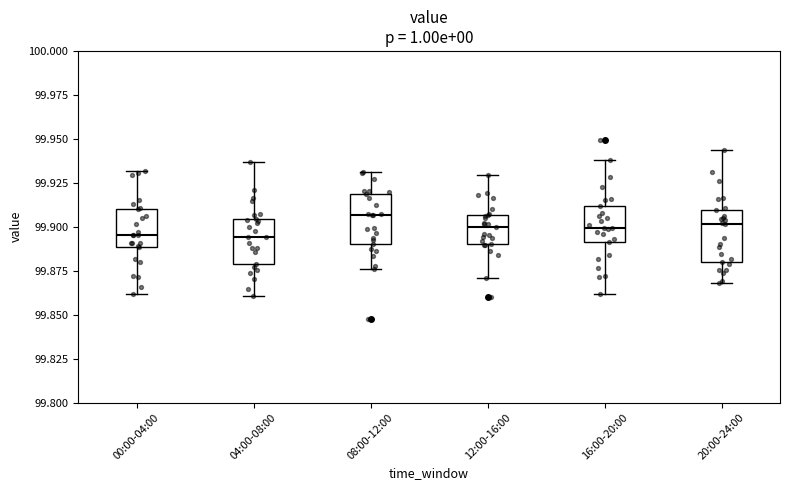

Reading left to right, read every box against the y-axis: the position of its median line, the range the box covers, and the ends of its whiskers. The values are not printed on the chart, so give them approximately, as read against the axis.

00:00-04:00: median 99.895, box 99.890 to 99.910, whiskers 99.860 to 99.930
04:00-08:00: median 99.895, box 99.880 to 99.905, whiskers 99.860 to 99.935
08:00-12:00: median 99.905, box 99.890 to 99.920, whiskers 99.875 to 99.930
12:00-16:00: median 99.900, box 99.890 to 99.905, whiskers 99.870 to 99.930
16:00-20:00: median 99.900, box 99.890 to 99.910, whiskers 99.860 to 99.940
20:00-24:00: median 99.900, box 99.880 to 99.910, whiskers 99.870 to 99.945